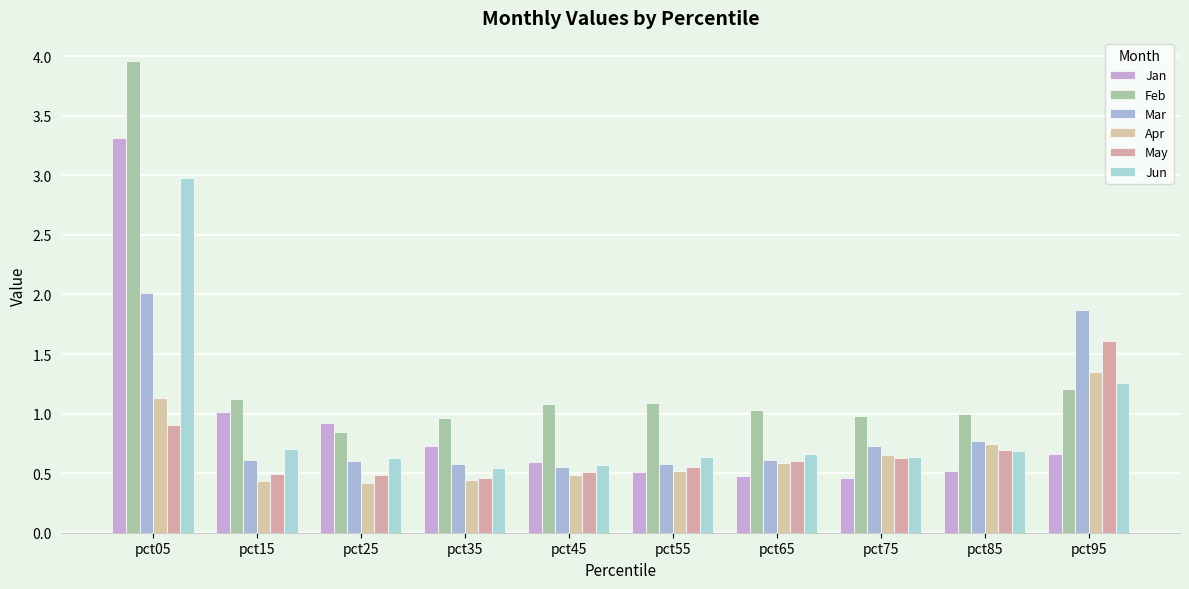

Which series has the largest total across all categories?

Feb